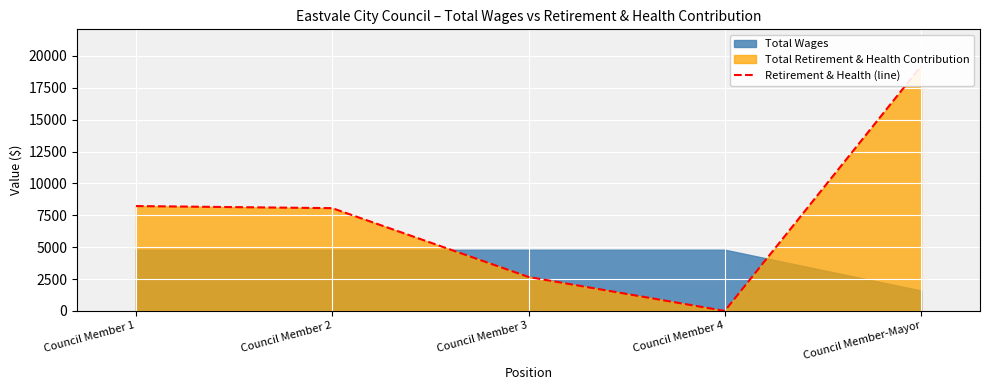

Reading left to right, transcribe all the data shown in this chart.

Council Member 1=8222	Council Member 2=8058	Council Member 3=2662	Council Member 4=0	Council Member-Mayor=19200